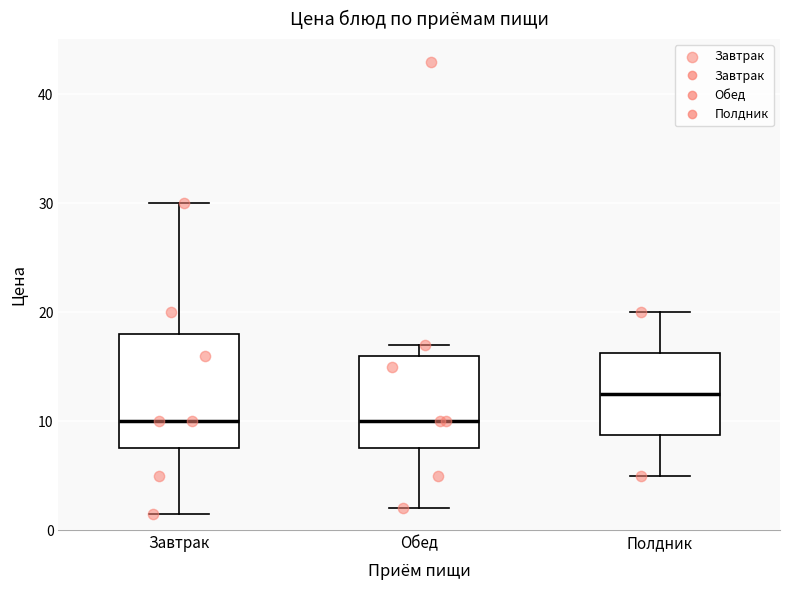

Comparing the boxes themselves (not the whiskers), which one is the tallest?

Завтрак